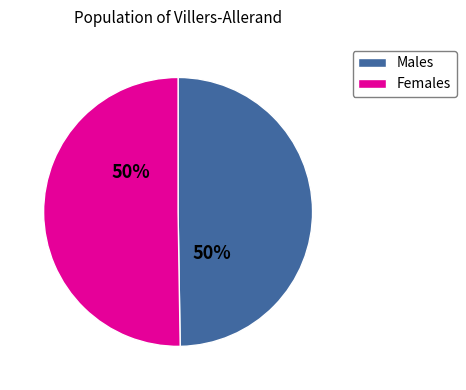

Do Females and Males together represent more than half of the pie?

Yes